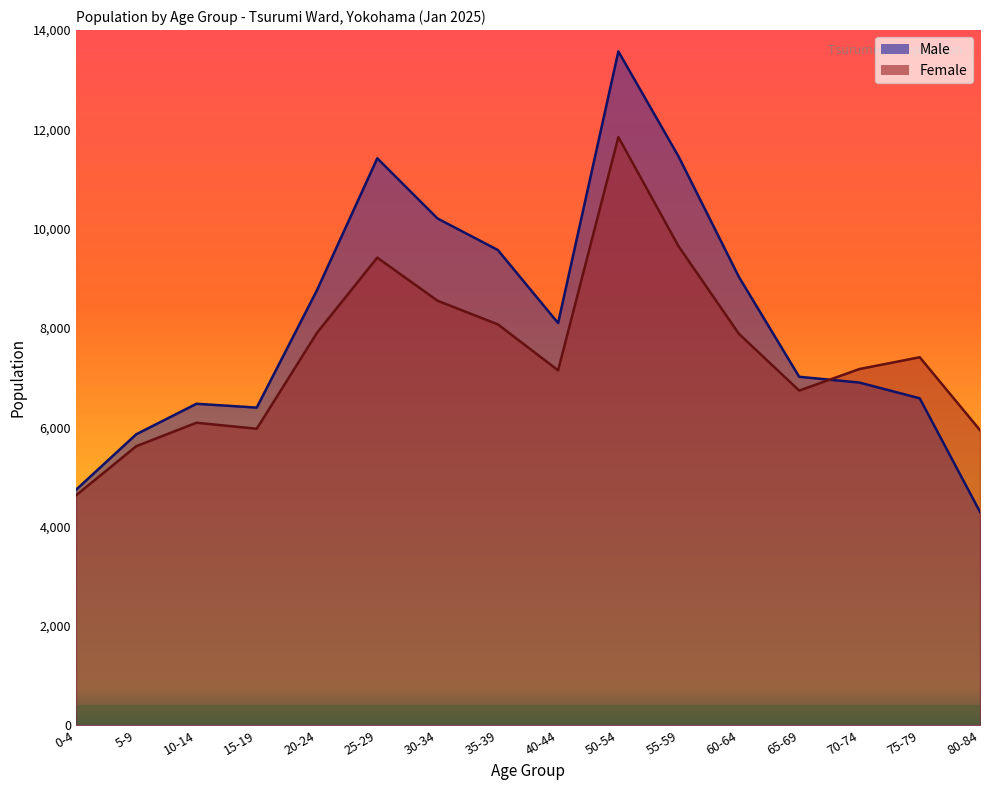

List the series in order of their peak value, highest first.

Male, Female